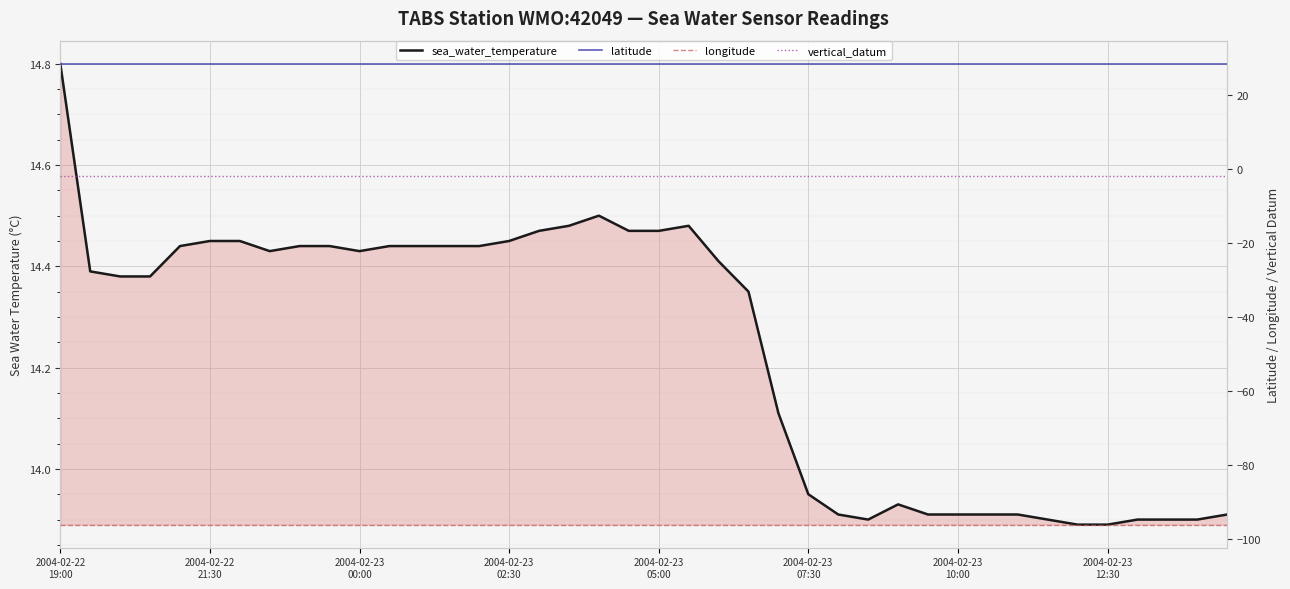

True or false: latitude and longitude cross at least once.

False